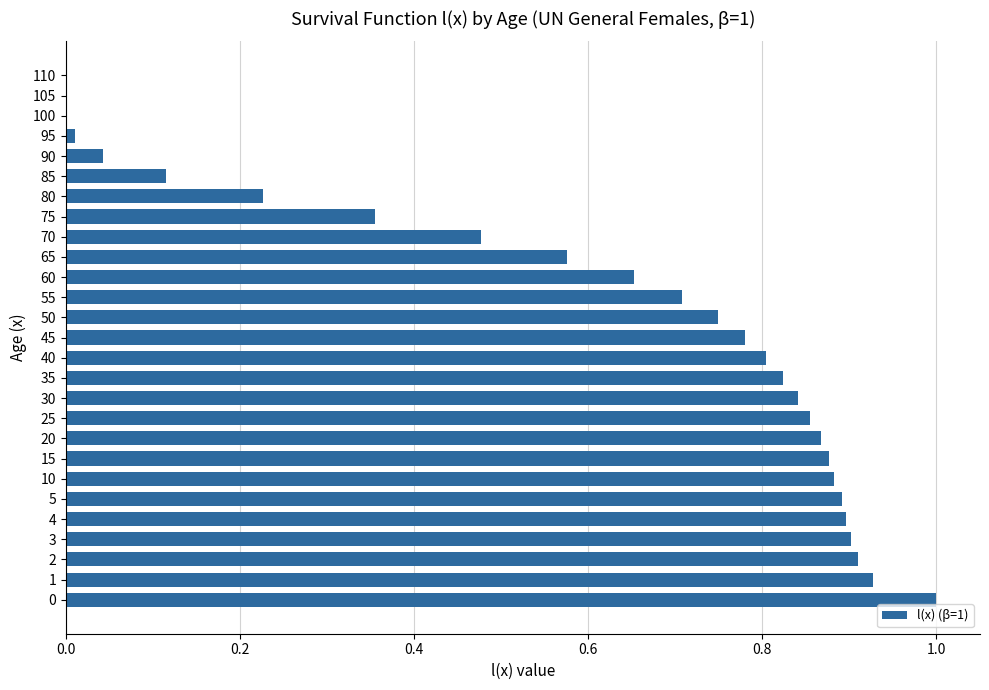

What is the sum of all values?

16.2